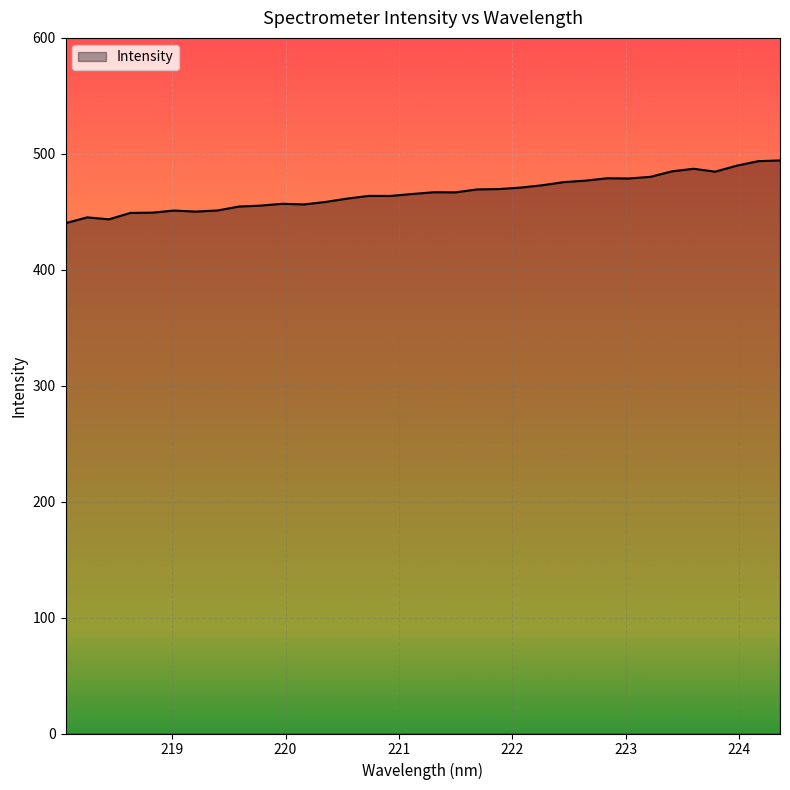

What is the smallest value displayed?

440.2